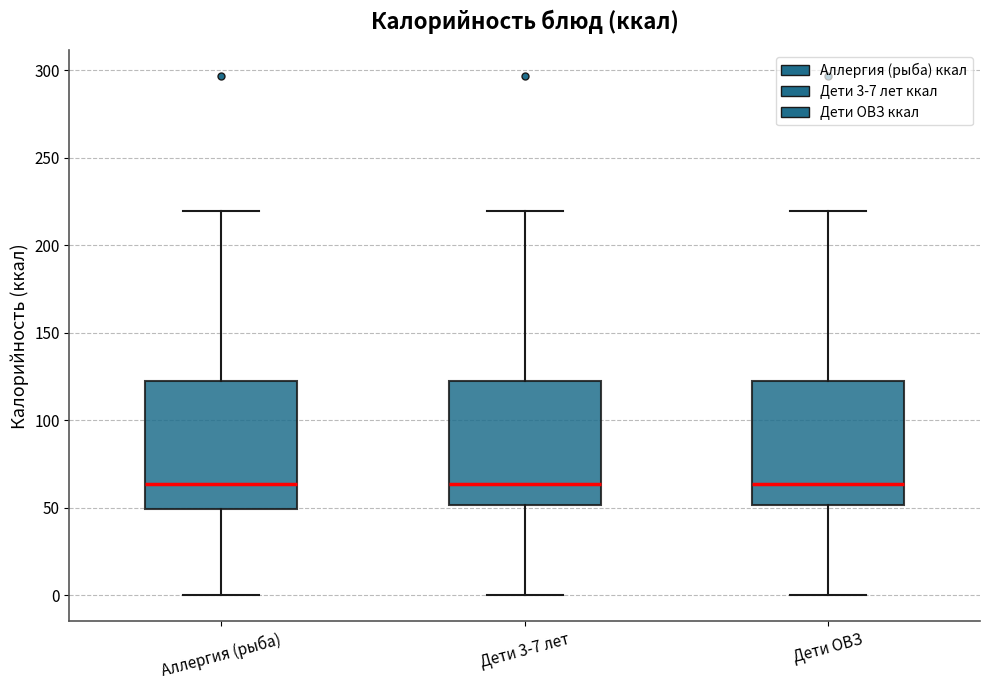

Reading left to right, transcribe this box plot: for each box, give where its median line is, the range the box spans, and where its two whiskers end, as read against the y-axis. The values are not printed on the chart, so give them approximately, as read against the axis.

Аллергия (рыба): median 65, box 50 to 125, whiskers 0 to 220
Дети 3-7 лет: median 65, box 50 to 125, whiskers 0 to 220
Дети ОВЗ: median 65, box 50 to 125, whiskers 0 to 220